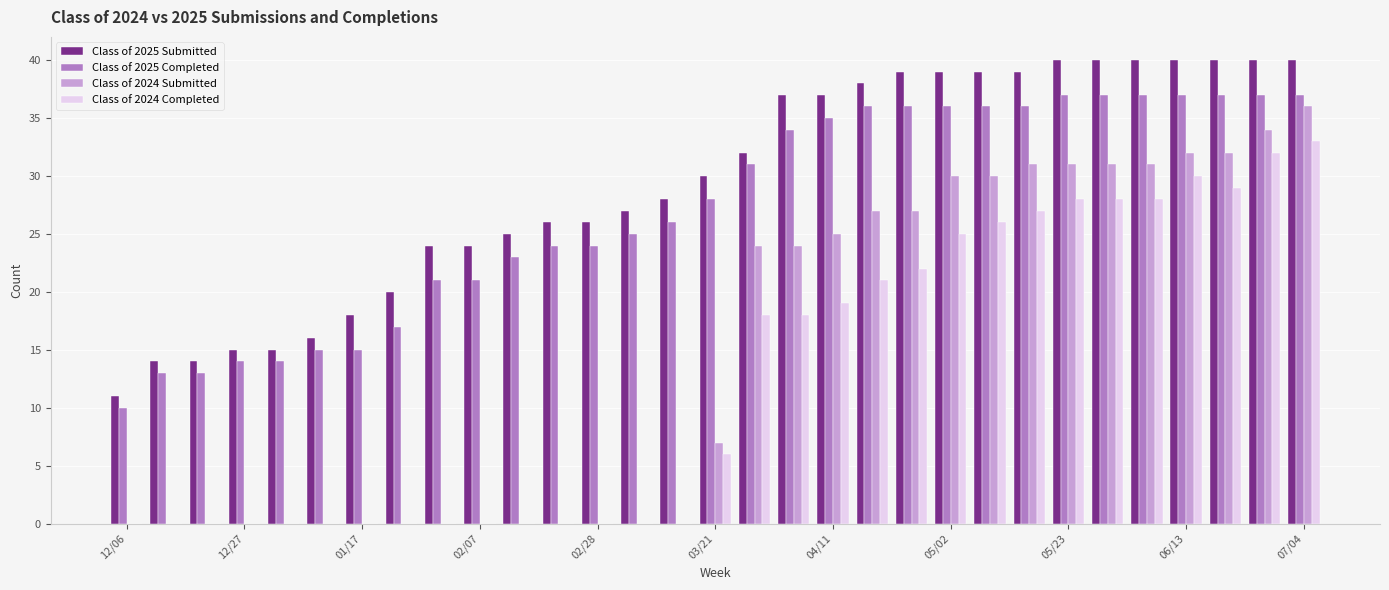

What is the highest value of the Class of 2025 Submitted series?

40